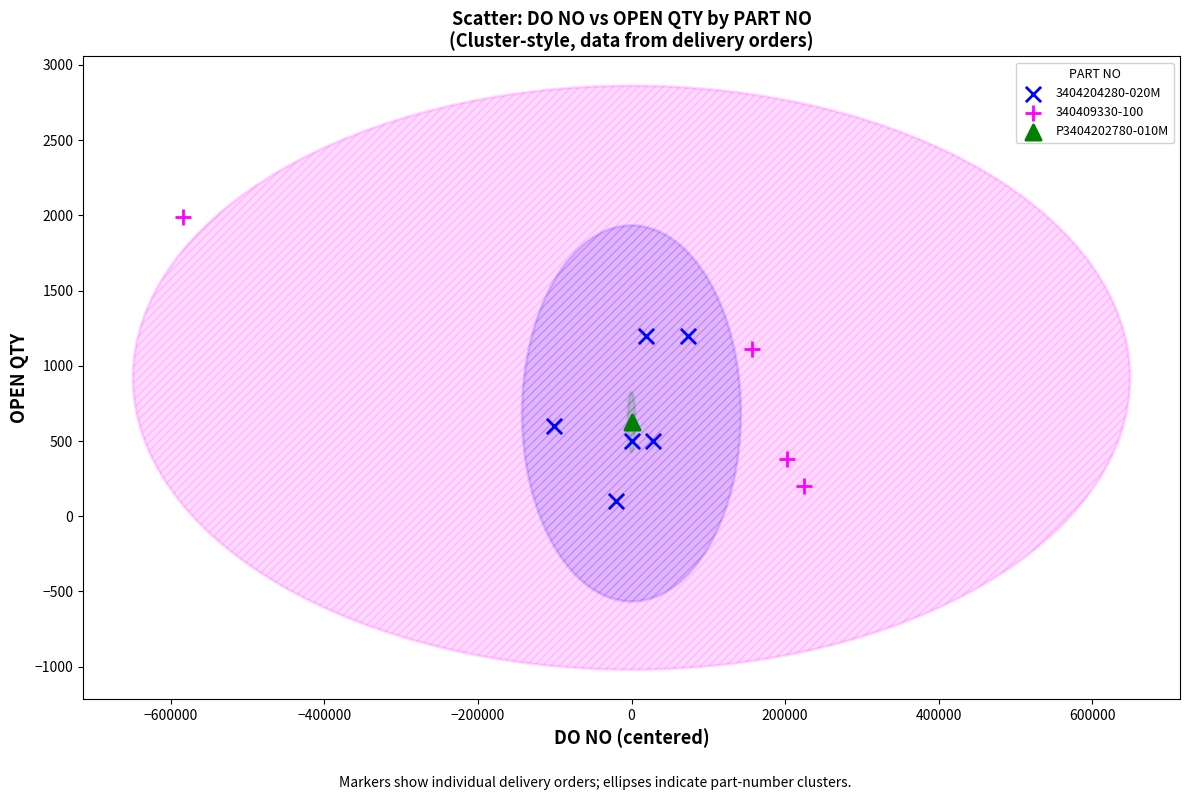

What are all the series names shown in the legend?

3404204280-020M, 340409330-100, P3404202780-010M